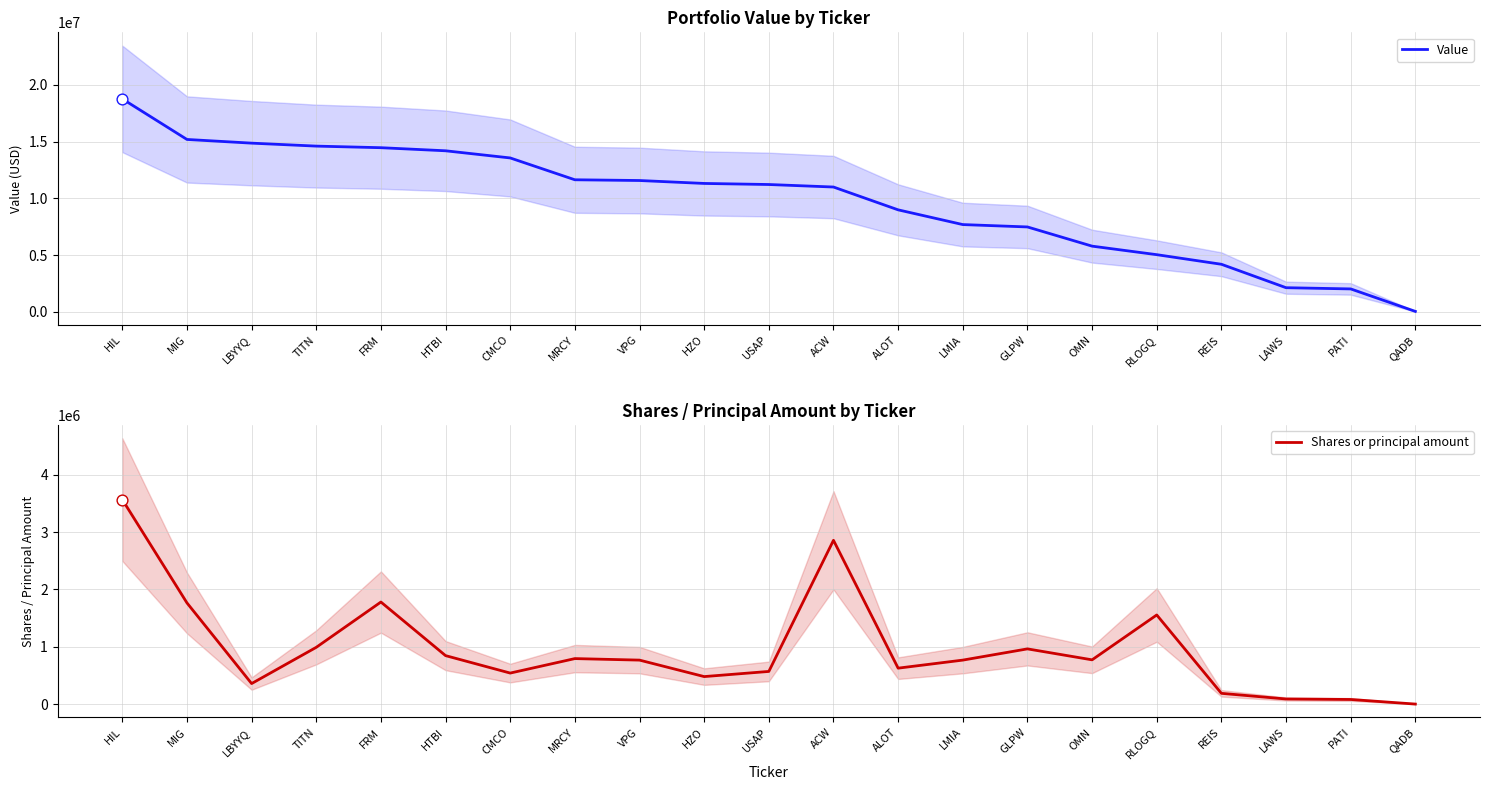

Which series has the largest Y range (max minus min)?

Value